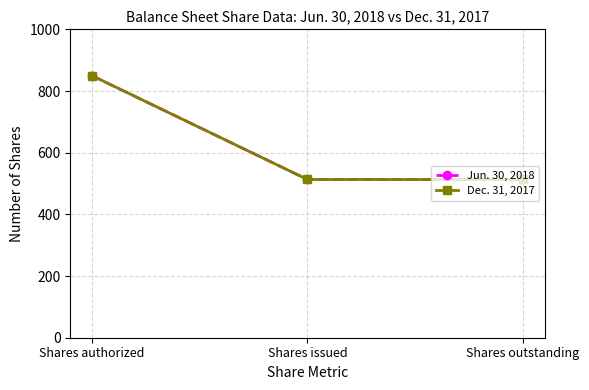

Is this an area chart (filled region under the line)?

No